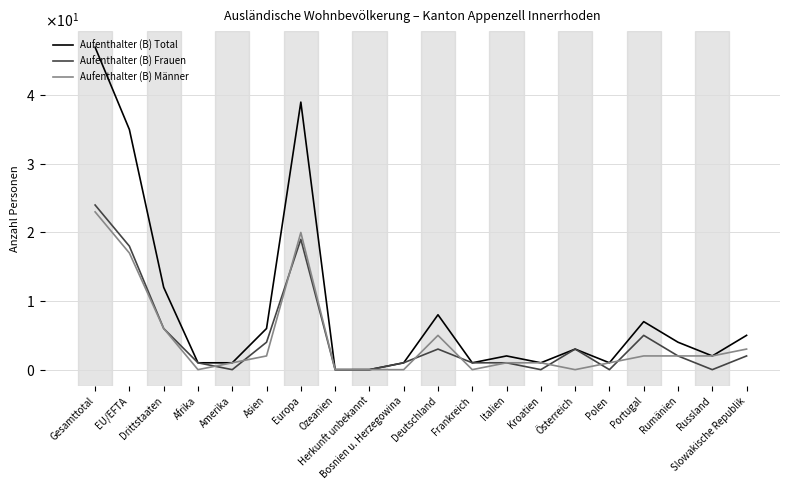

What are all the series names shown in the legend?

Aufenthalter (B) Total, Aufenthalter (B) Frauen, Aufenthalter (B) Männer